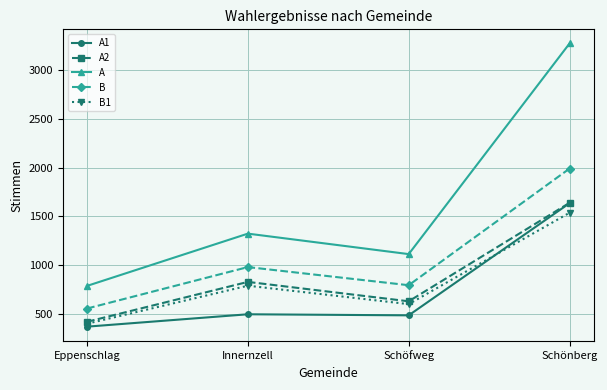

Which series has the largest total across all categories?

A